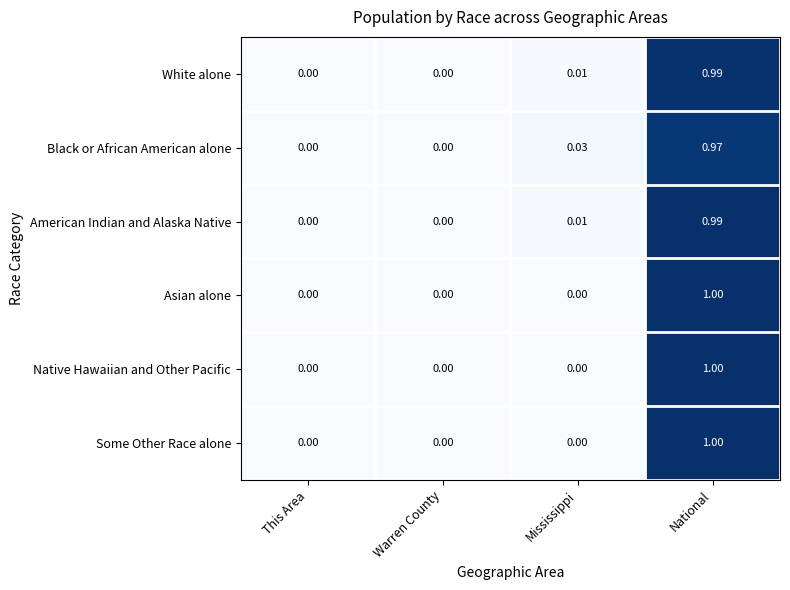

At which category is the sum across all series the highest?

National